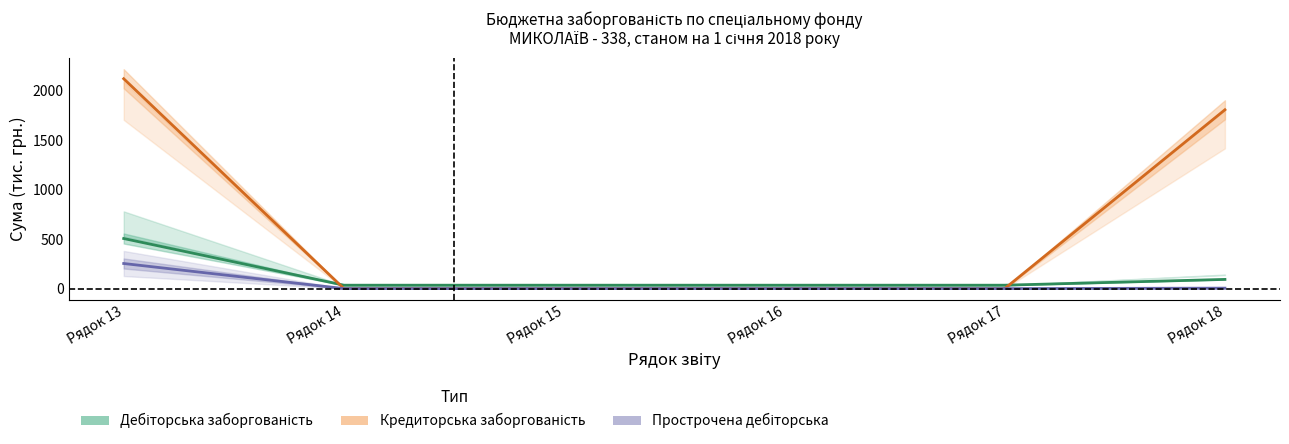

What is the sum of all Прострочена дебіторська values?

258.3